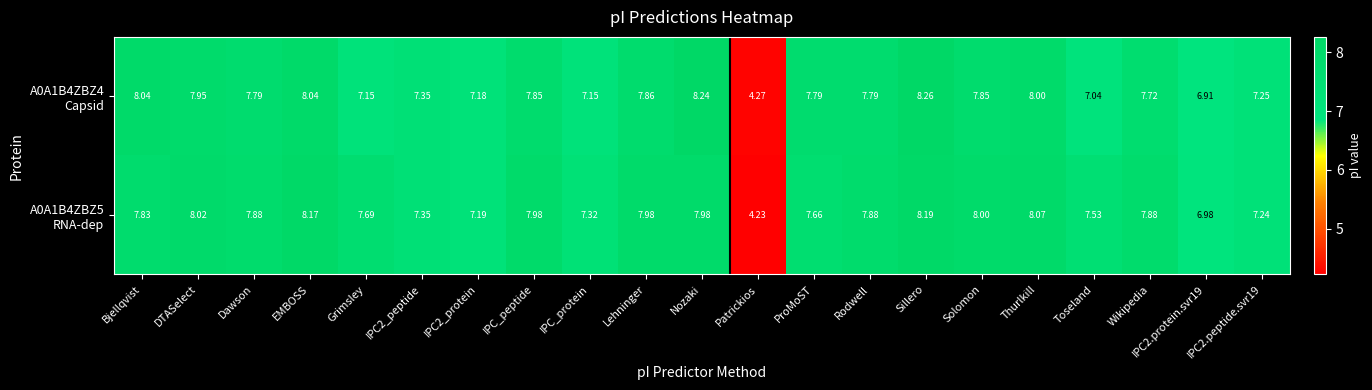

Count the number of categories in the chart.

21